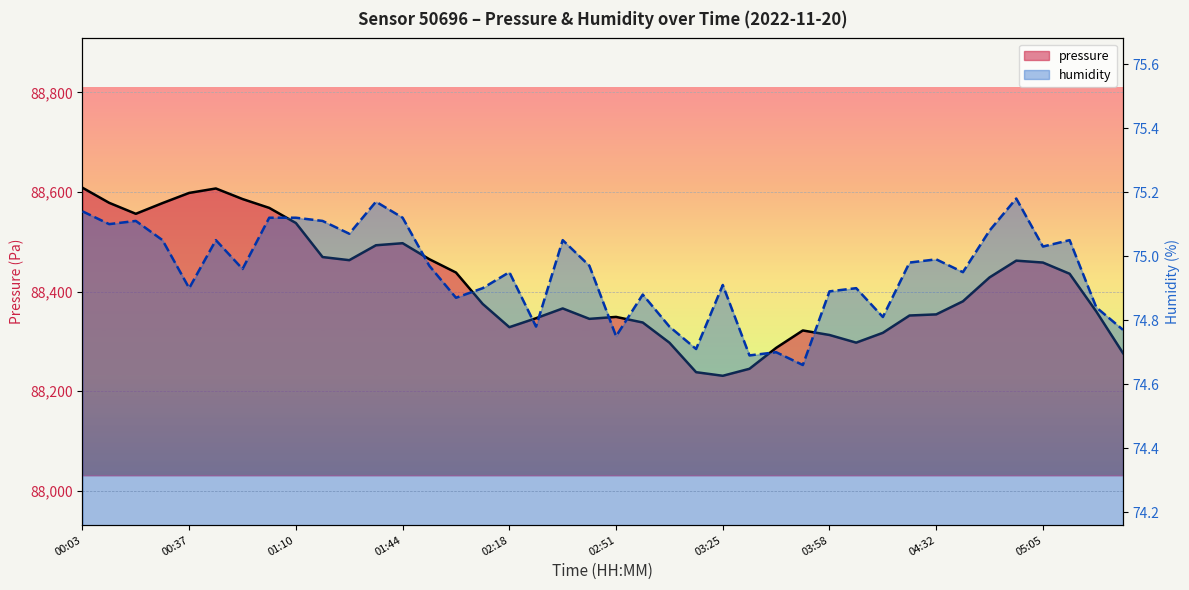

True or false: humidity has more than 1 interior local peaks.

True